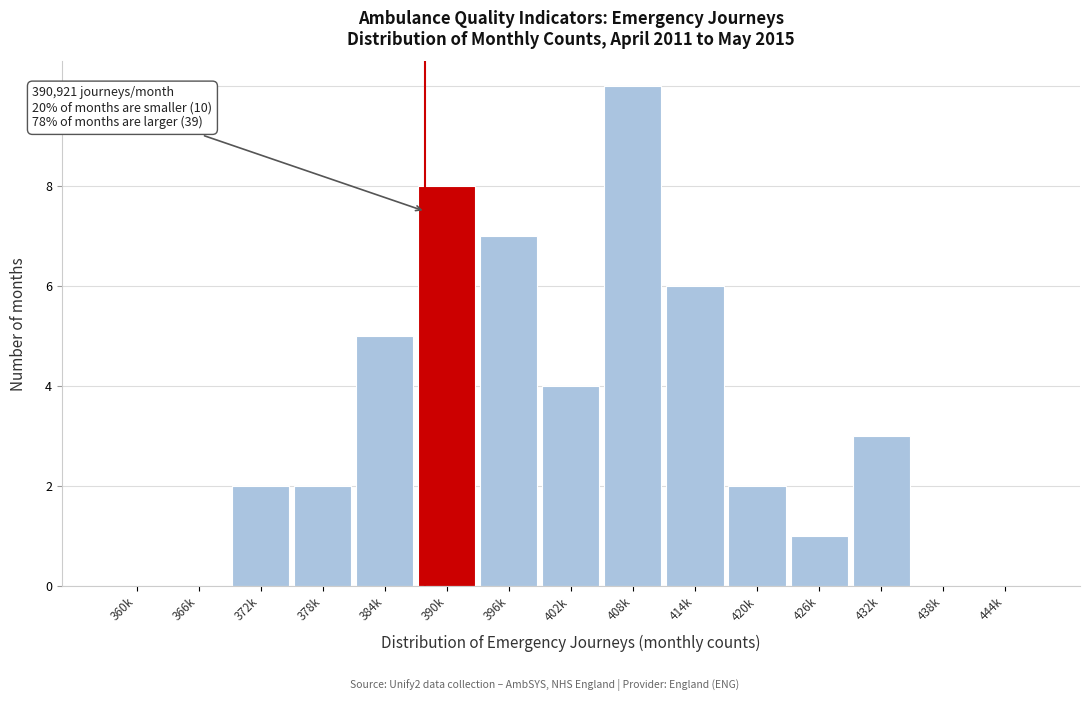

Reading left to right, what are all the values shown in this chart?

360k=0	366k=0	372k=2	378k=2	384k=5	390k=8	396k=7	402k=4	408k=10	414k=6	420k=2	426k=1	432k=3	438k=0	444k=0